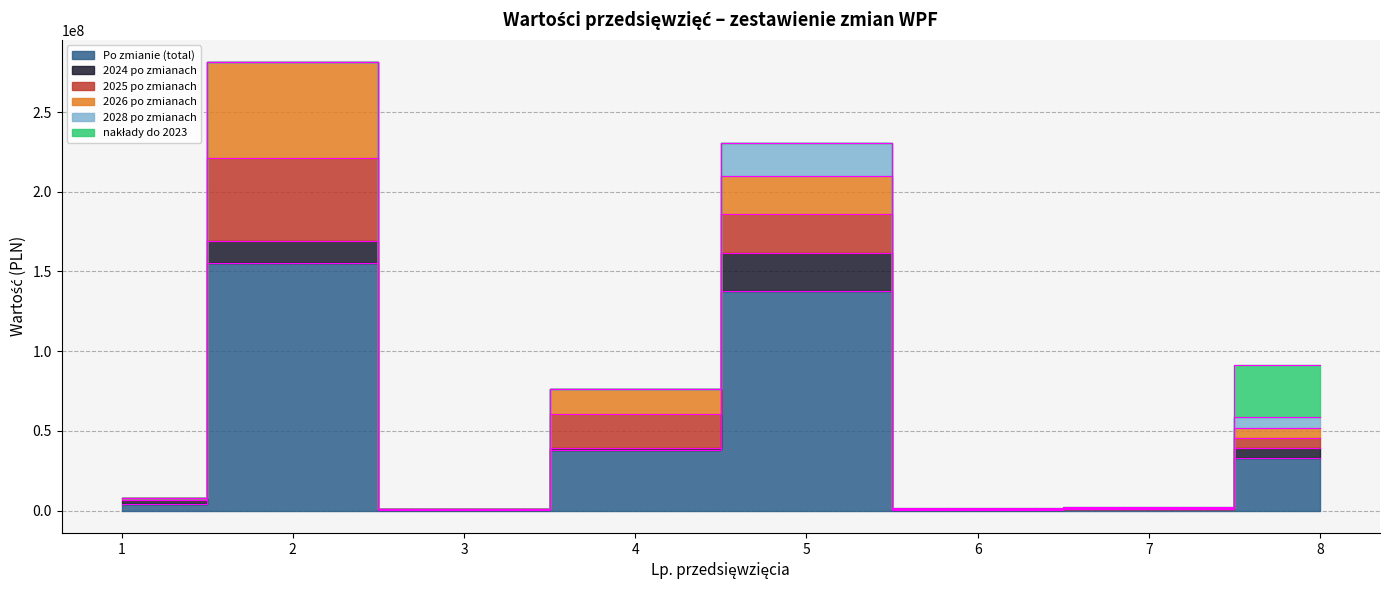

Read the 2026 po zmianach value at 4.

15395000